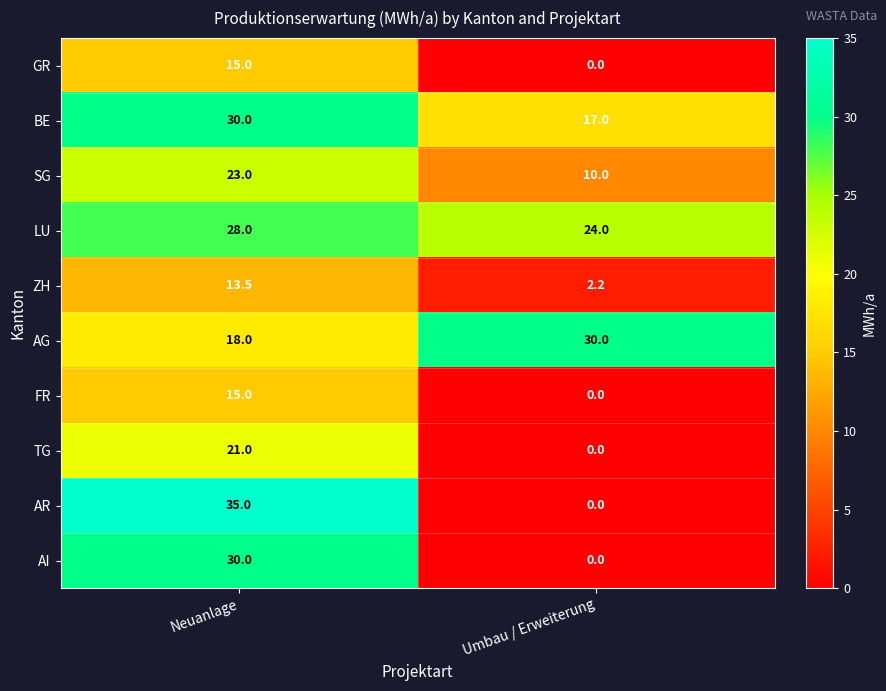

Where is ZH nearest to the value 7?

Umbau / Erweiterung